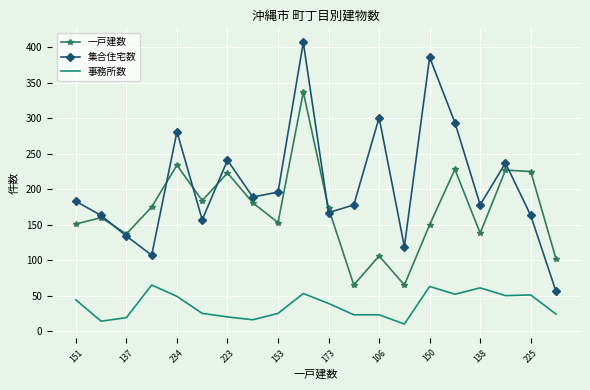

Rank the series by their maximum value, from lowest to highest.

事務所数, 一戸建数, 集合住宅数